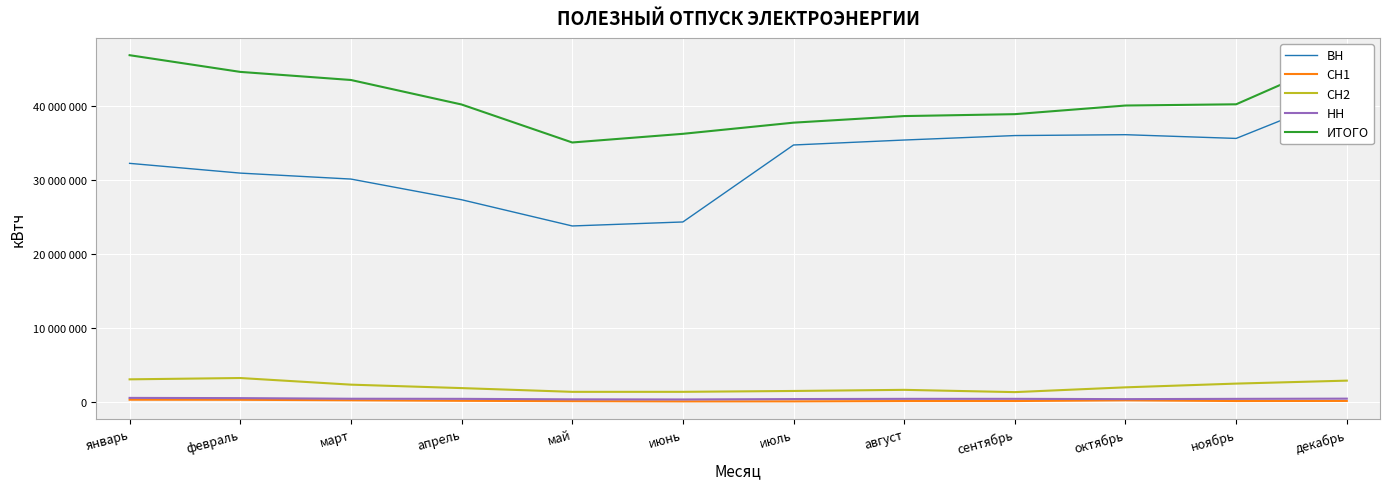

What is the difference between the second highest and second lowest values in the СН2 series?

1689919